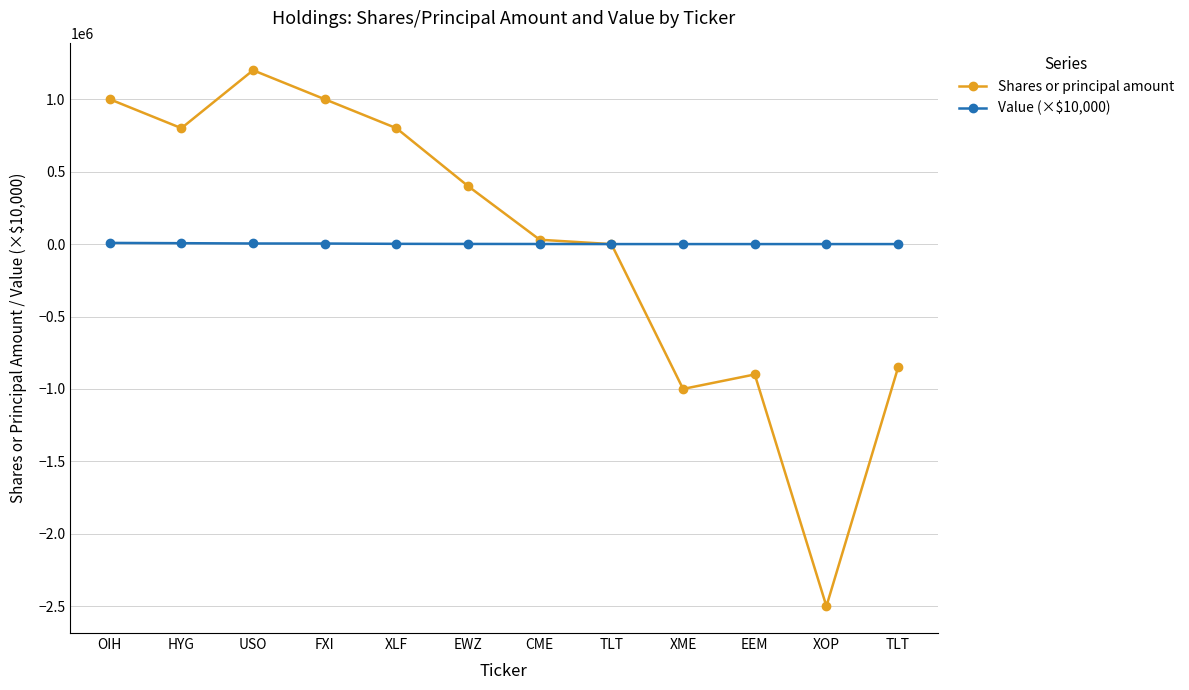

What are all the series names shown in the legend?

Shares or principal amount, Value (×$10,000)